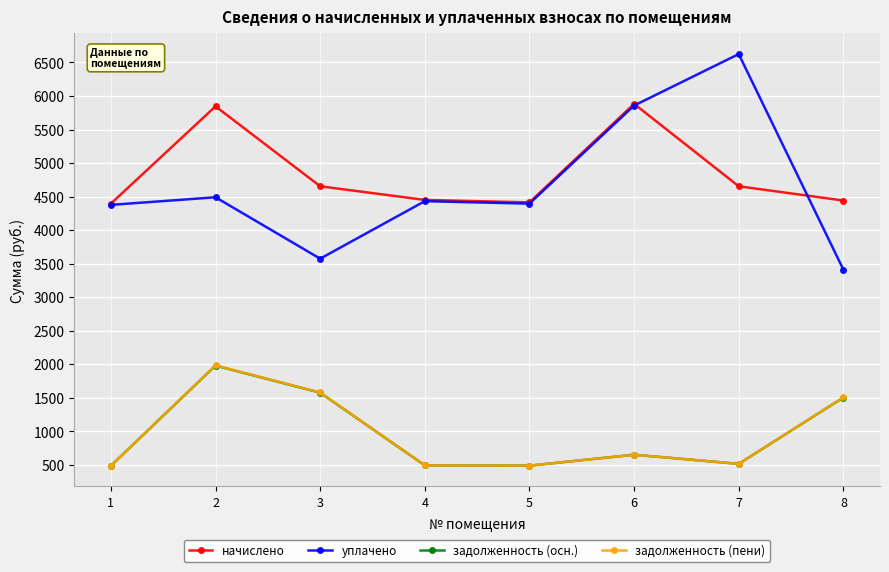

Is it true that уплачено equals 3575.0 at 3?

True